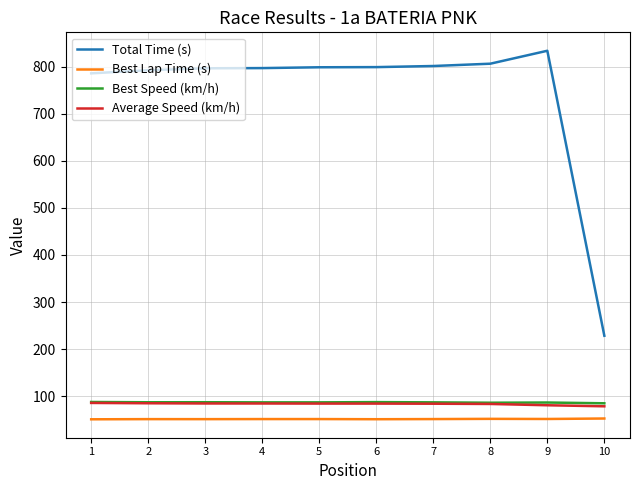

True or false: Total Time (s) and Average Speed (km/h) cross at least once.

False